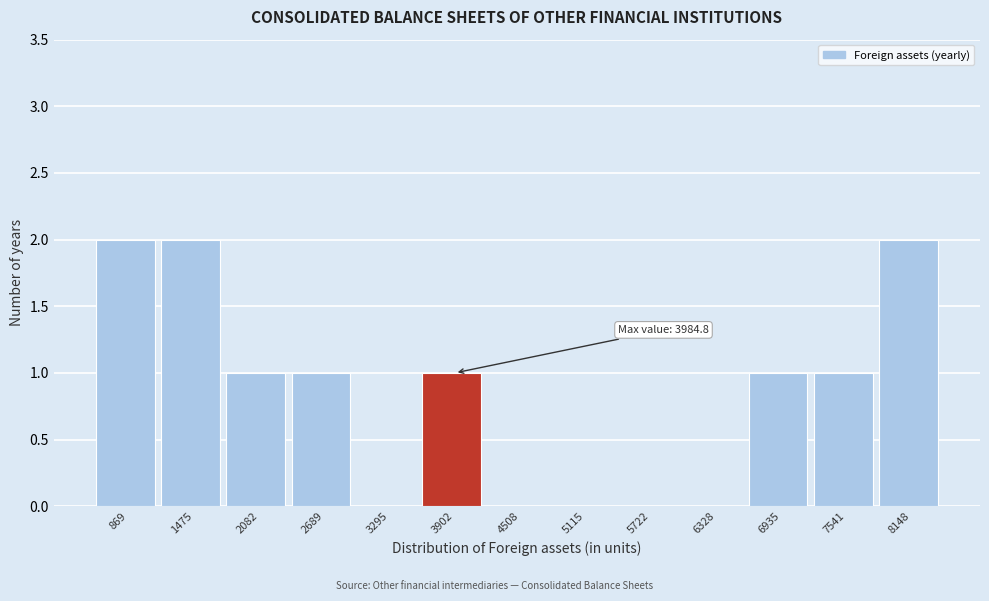

Reading left to right, extract all data points from this chart.

869=2	1475=2	2082=1	2689=1	3295=0	3902=1	4508=0	5115=0	5722=0	6328=0	6935=1	7541=1	8148=2